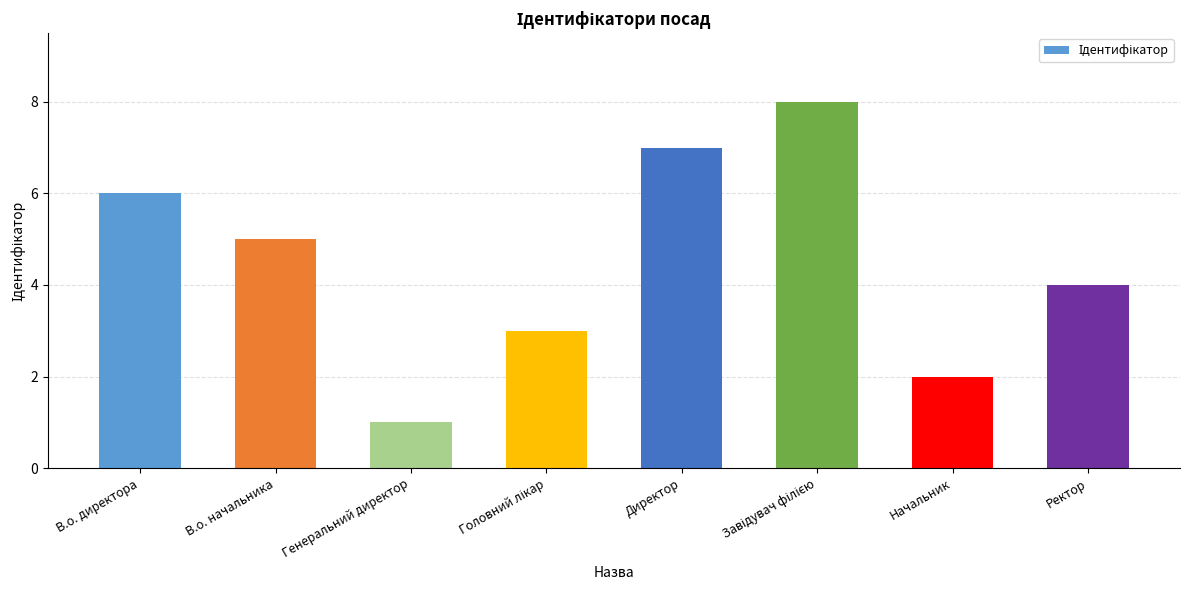

Does the chart contain stacked bars?

No